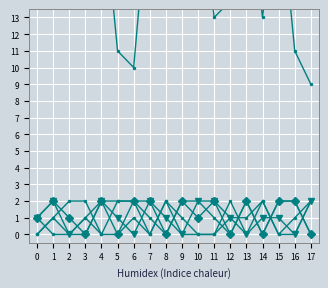

True or false: col_21 and col_9 cross at least once.

True